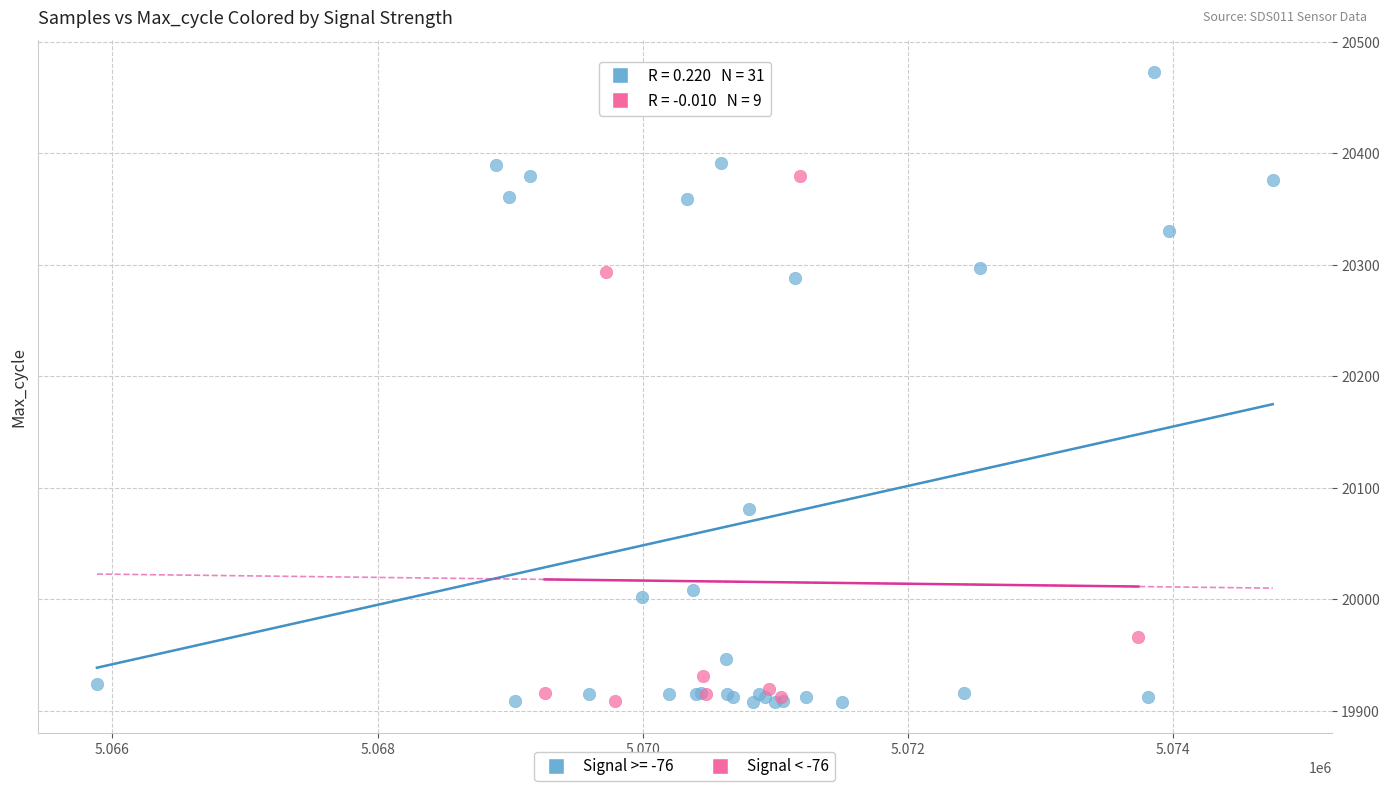

Which series contains the highest Y value?

Signal >= -76